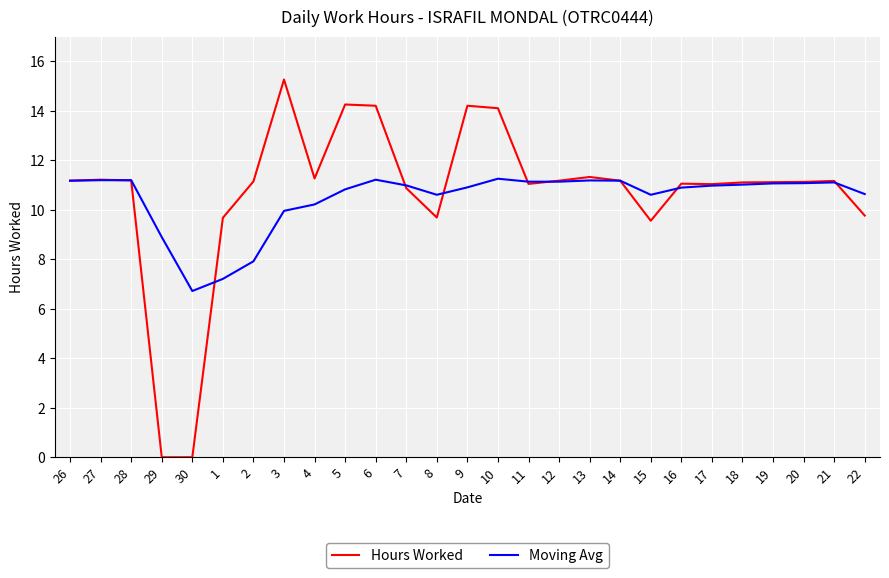

What are all the series names shown in the legend?

Hours Worked, Moving Avg